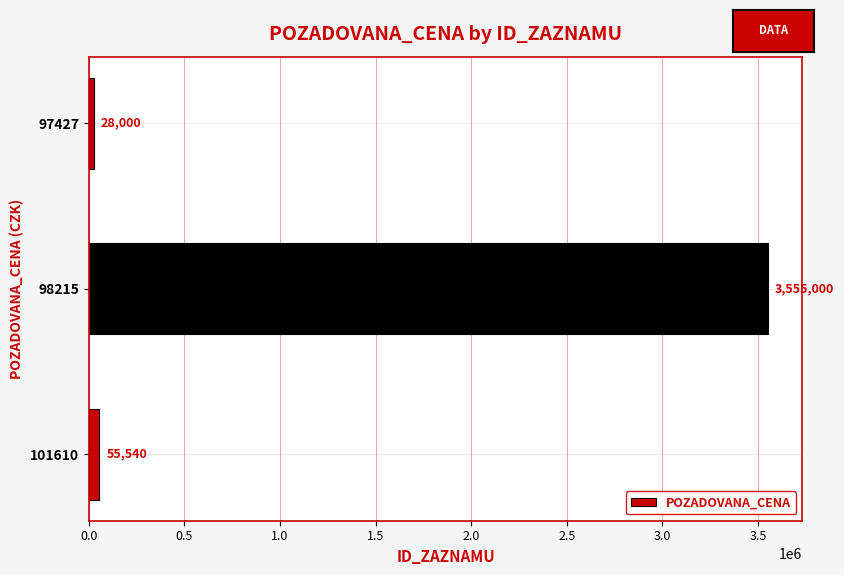

Reading top to bottom, extract all data points from this chart.

97427=28000	98215=3555000	101610=55540